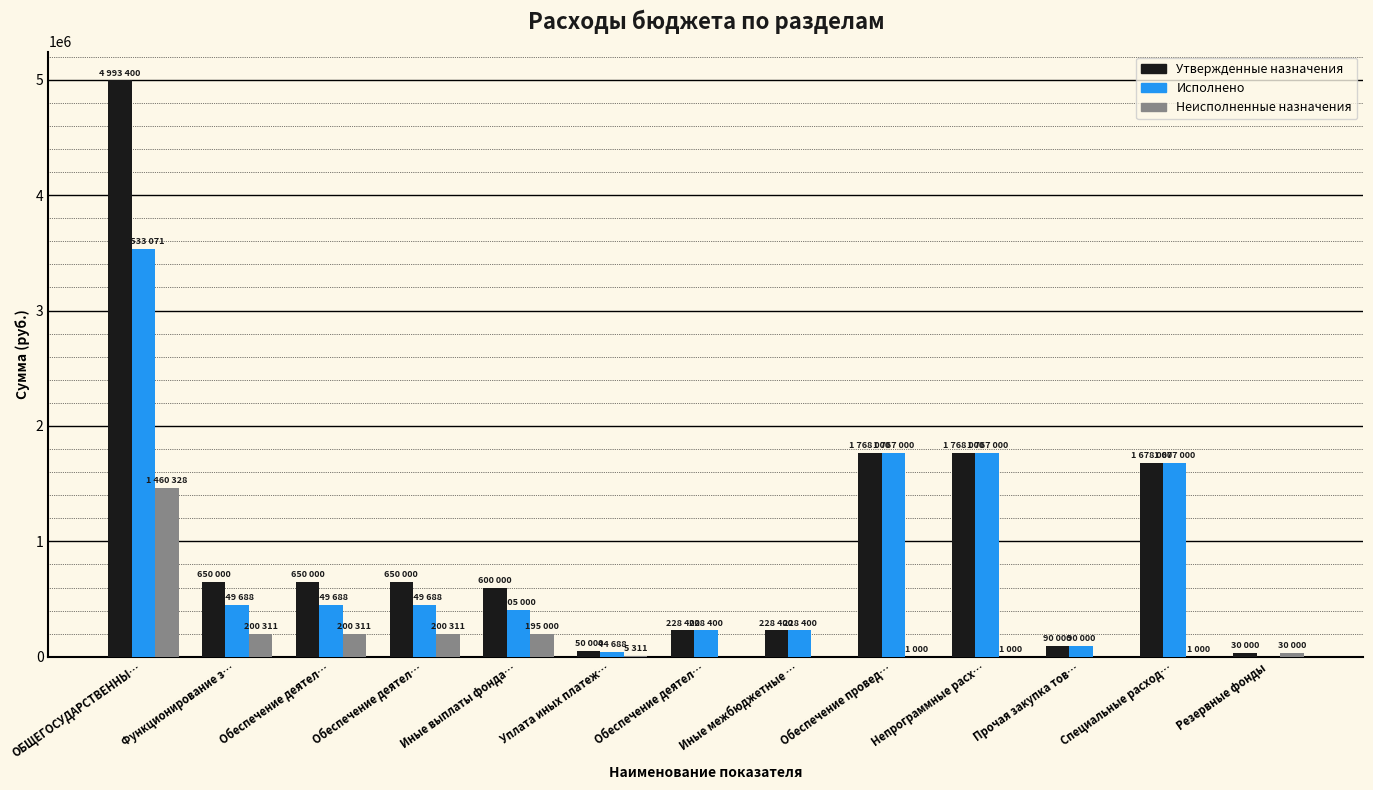

What is the total value across all series at Обеспечение деятел…?

1300000.0